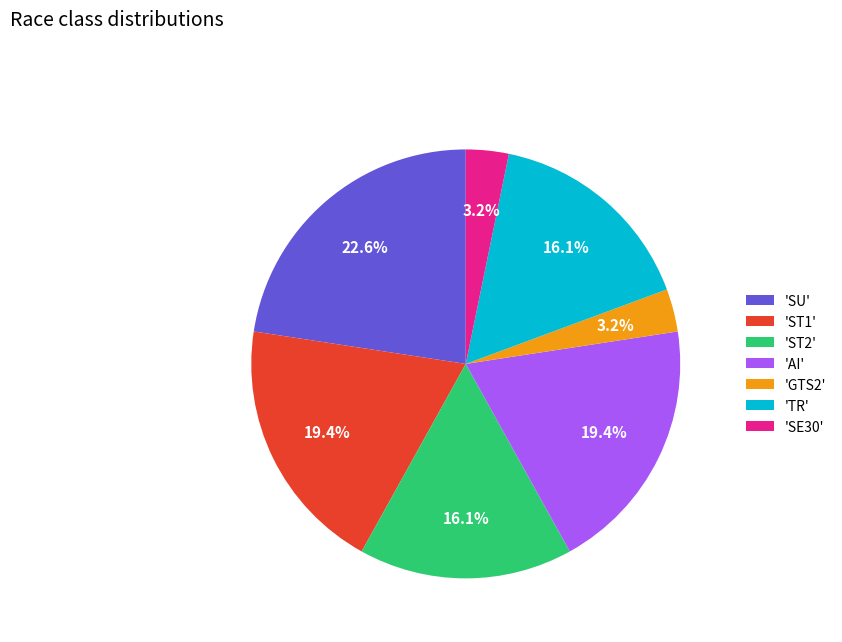

Between 'AI' and 'TR', which is larger?

'AI'